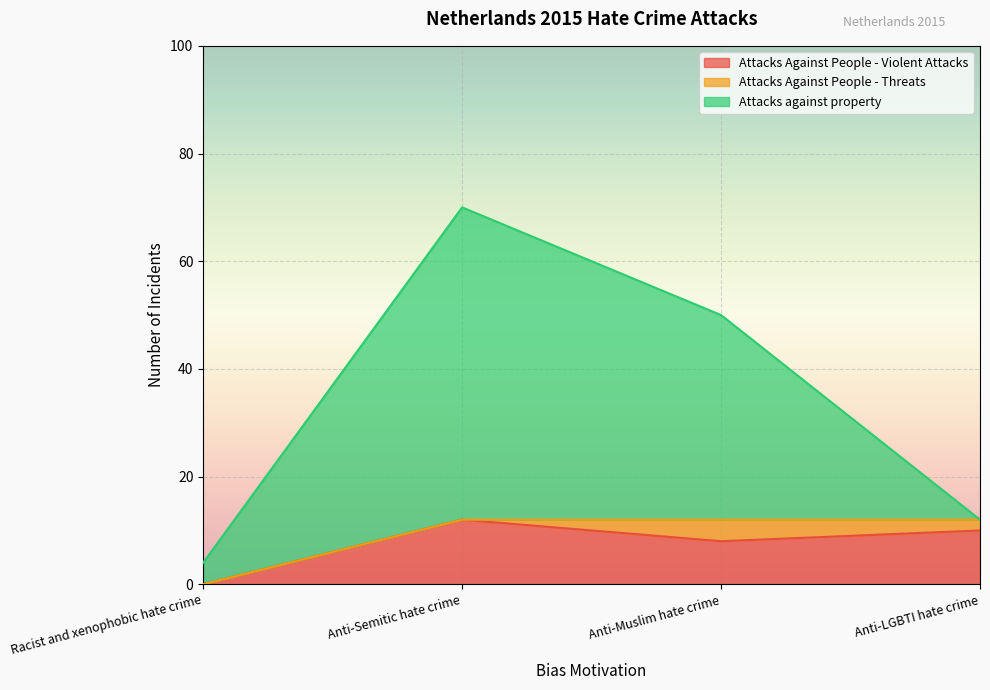

In Attacks Against People - Violent Attacks, how many points are higher than both neighbors (excluding endpoints)?

1